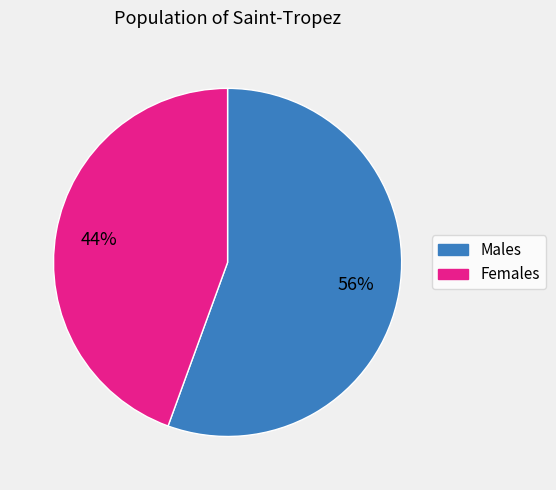

To the nearest percent, what is the average slice percentage?

50%